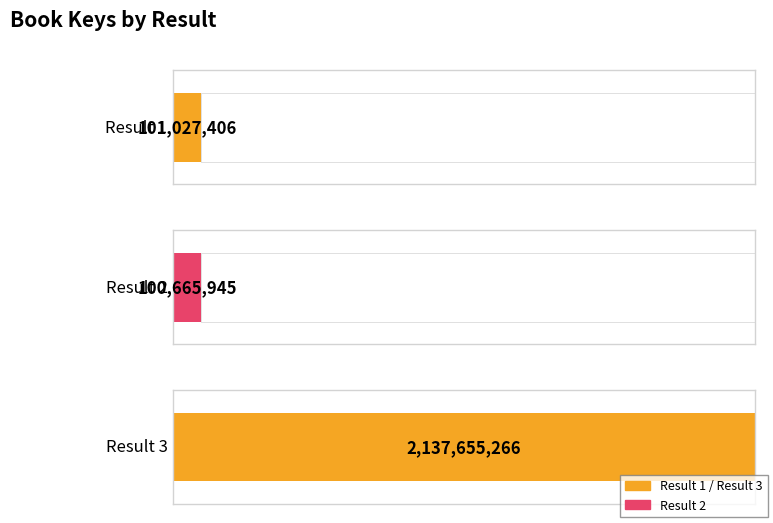

What is the maximum value shown in the chart?

2137655266